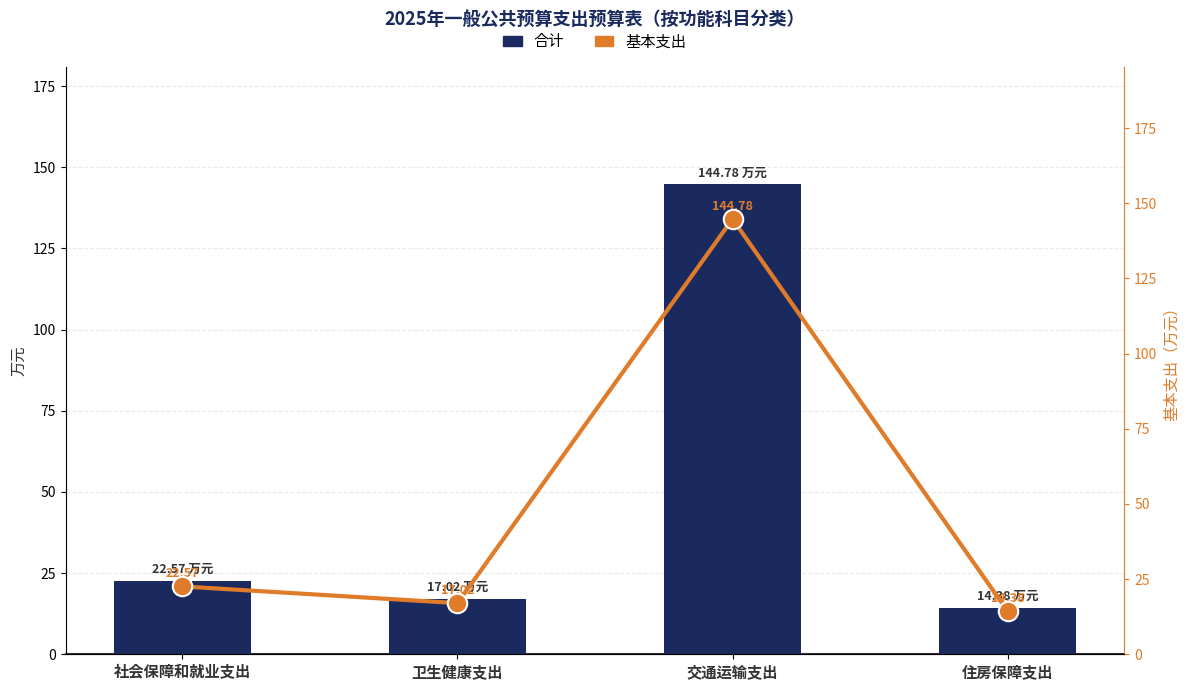

At which category is the sum across all series the highest?

交通运输支出